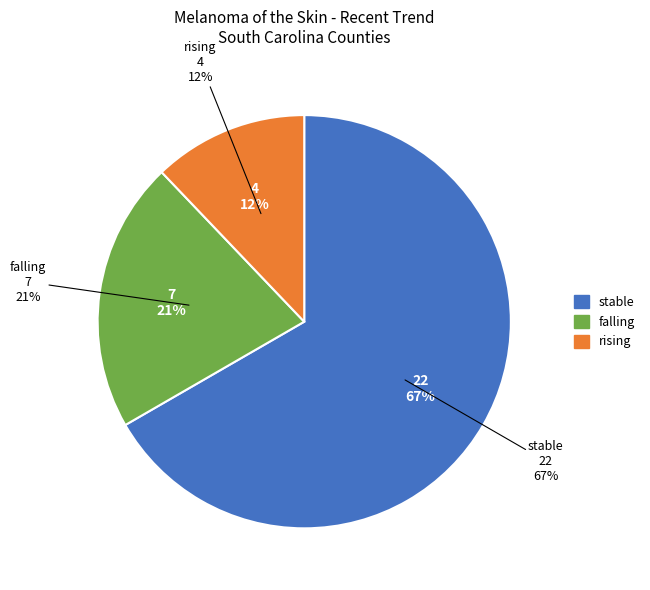

Which category accounts for the majority?

stable